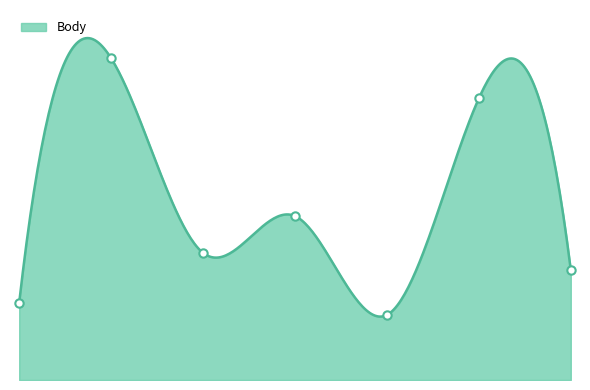

Count the number of data series in this chart.

1